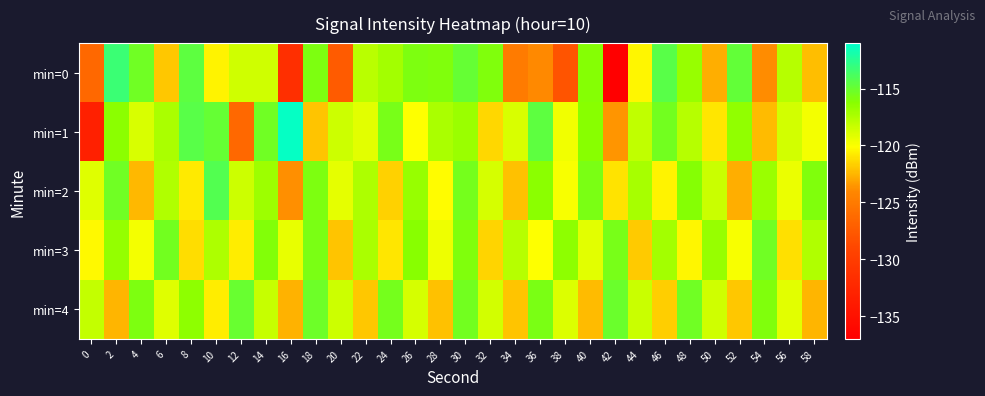

Between 16 and 22, which series saw the biggest shift?

min=0